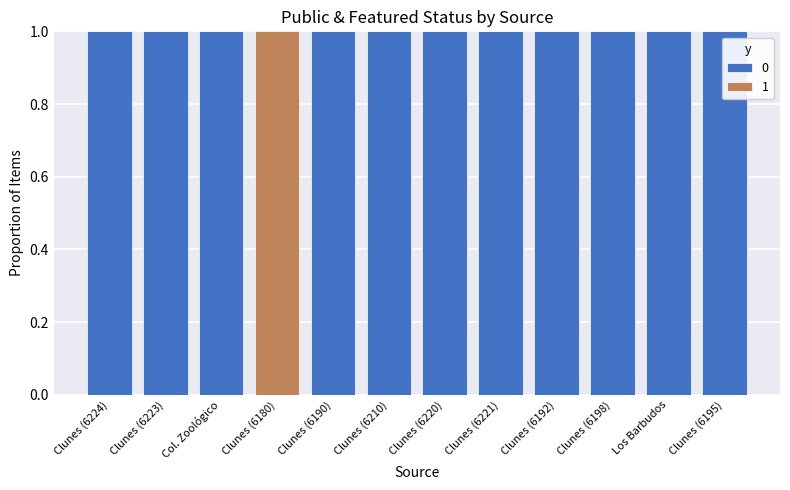

The value of 0 at Clunes (6220) is 2. True or false?

False